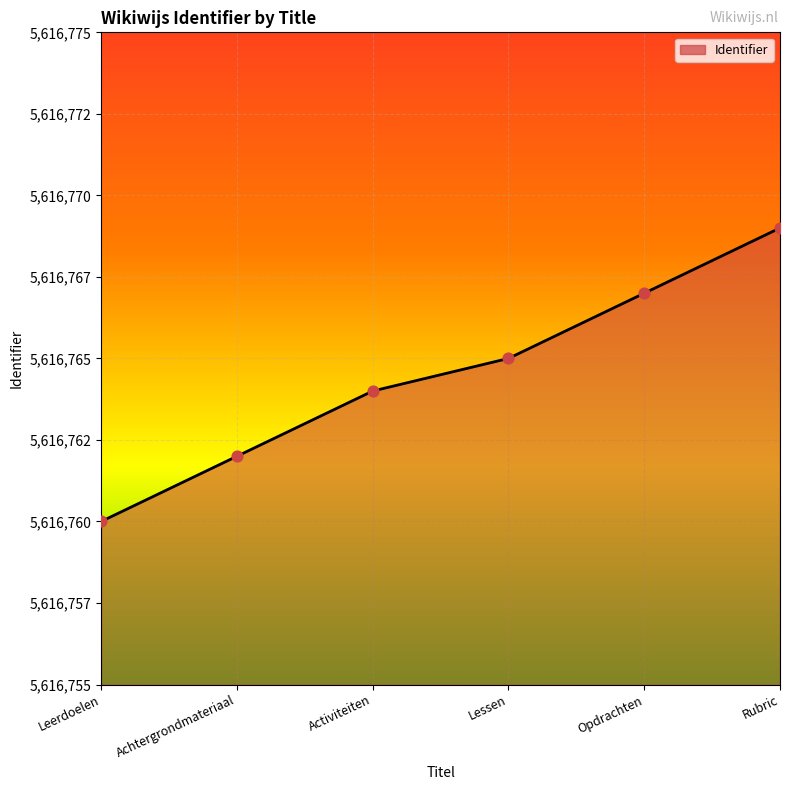

Does the chart have visible grid lines?

Yes